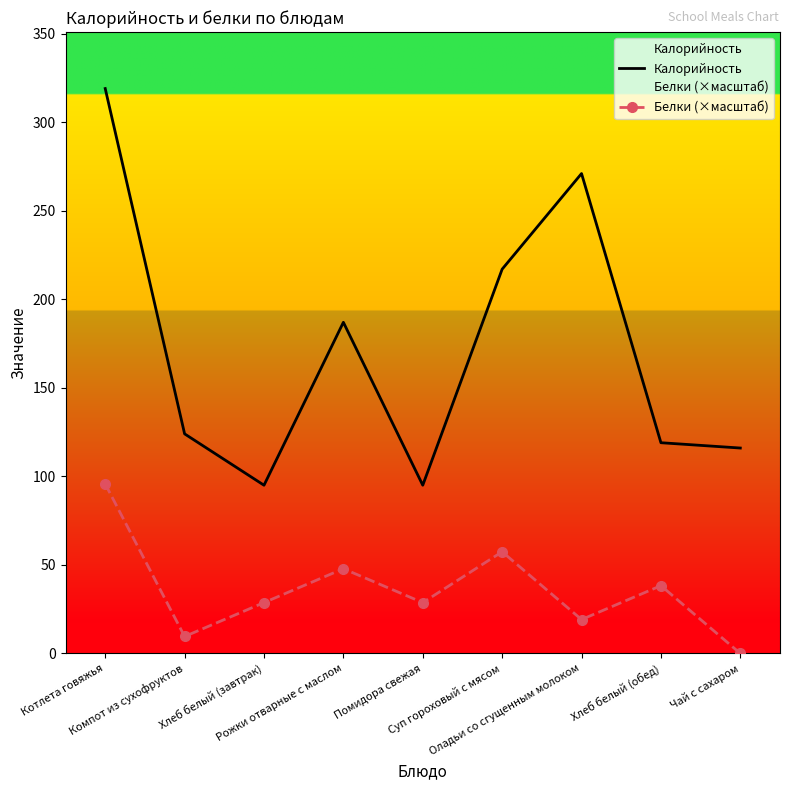

Reading left to right, list all the values displayed in this chart.

Калорийность: 319.0	124.0	95.0	187.0	95.0	217.0	271.0	119.0	116.0
Белки (×масштаб): 95.7	9.6	28.7	47.8	28.7	57.4	19.1	38.3	0.0